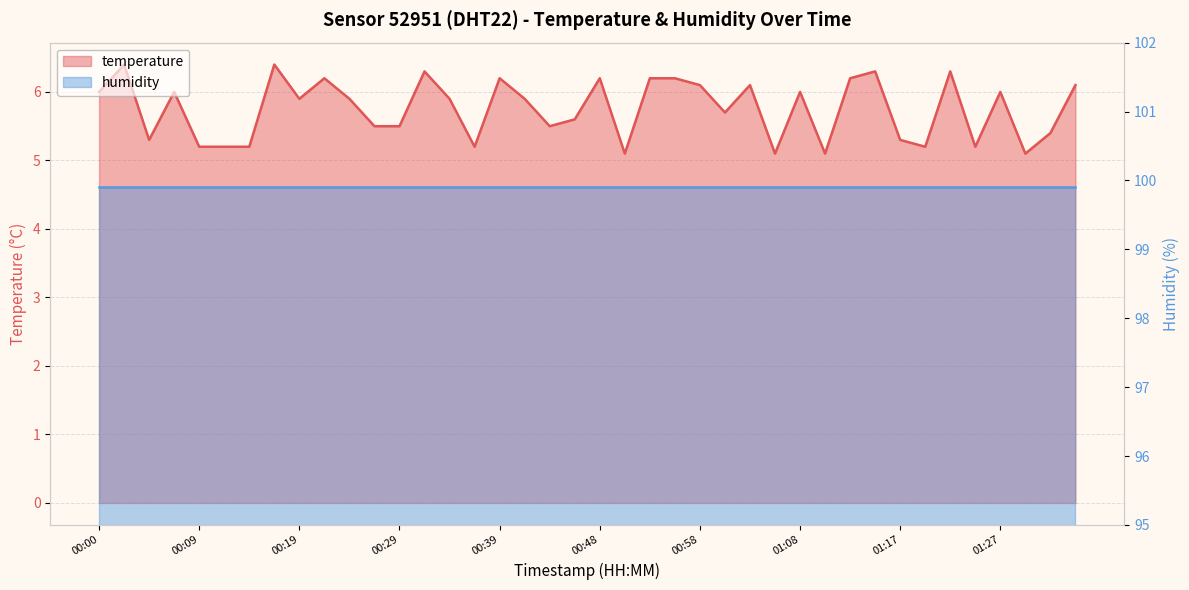

What is the ratio of the value at 00:07 to the value at 01:22?

1.0